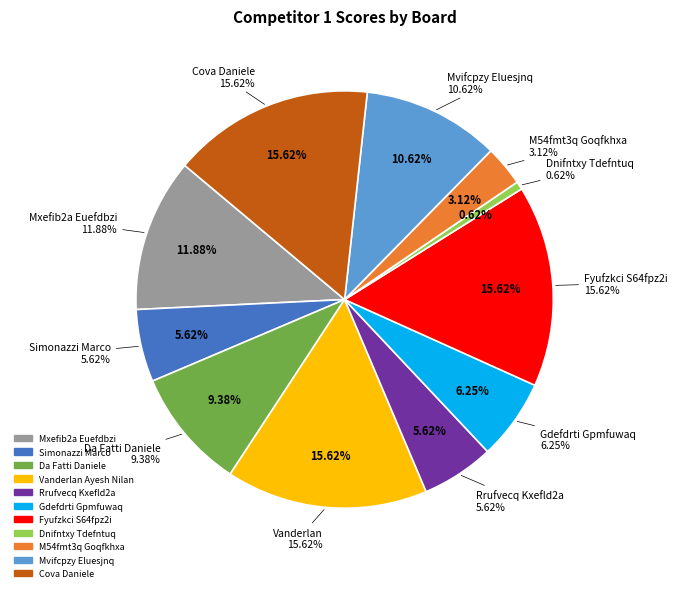

Which slice is the largest?

Vanderlan Ayesh Nilan